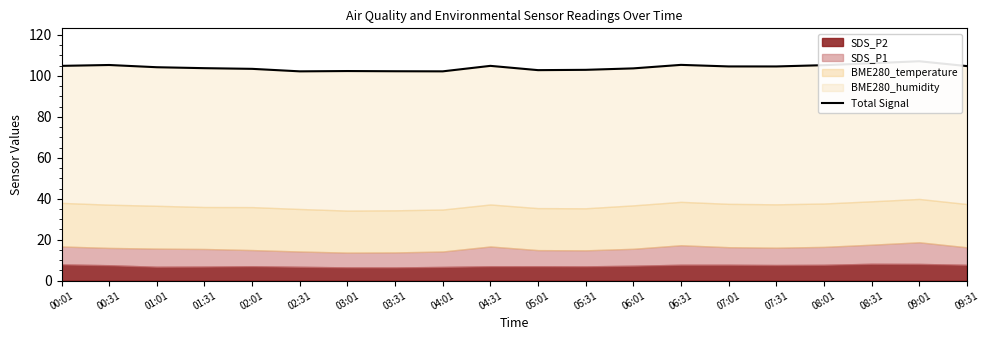

What is the sum of the values at 05:31 and 08:01?

208.2